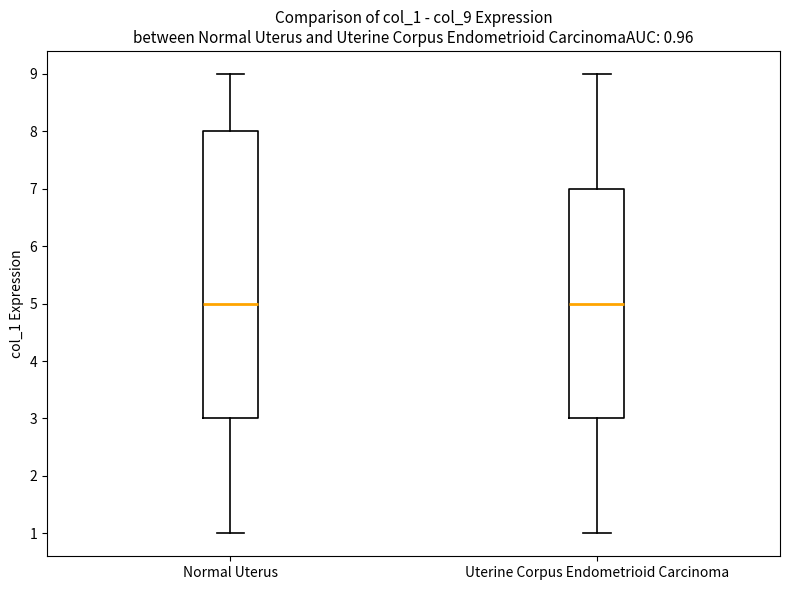

Which box is the tallest, from its lower edge to its upper edge?

Normal Uterus